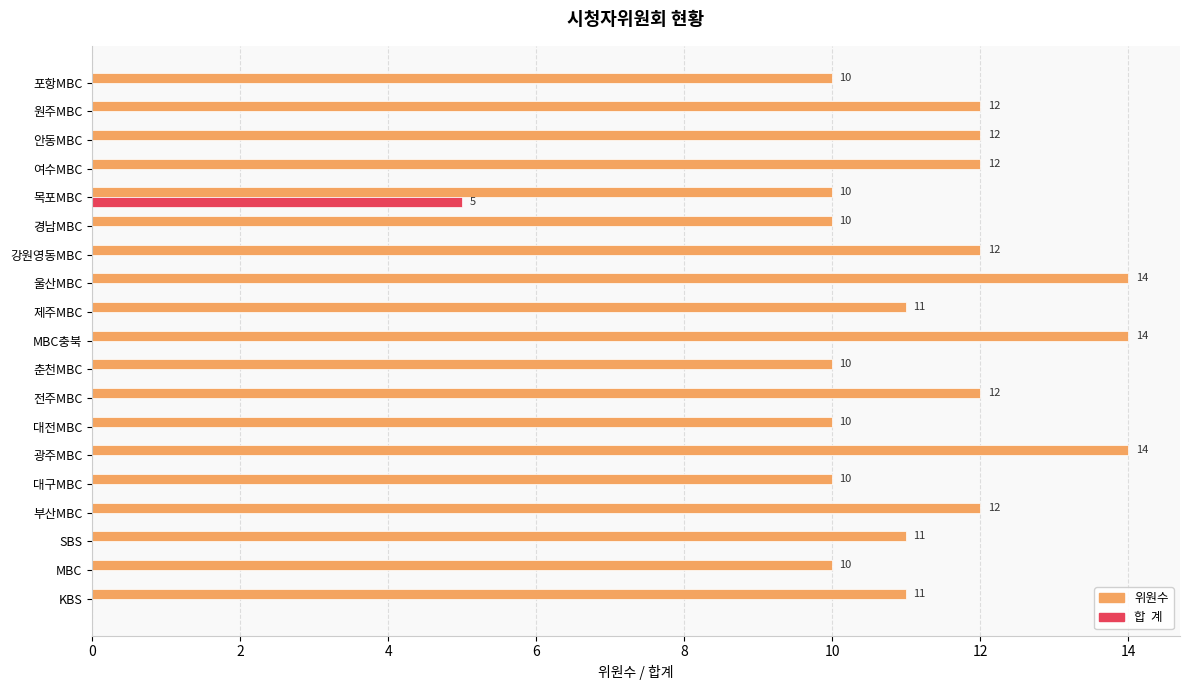

At which category is the sum across all series the highest?

목포MBC